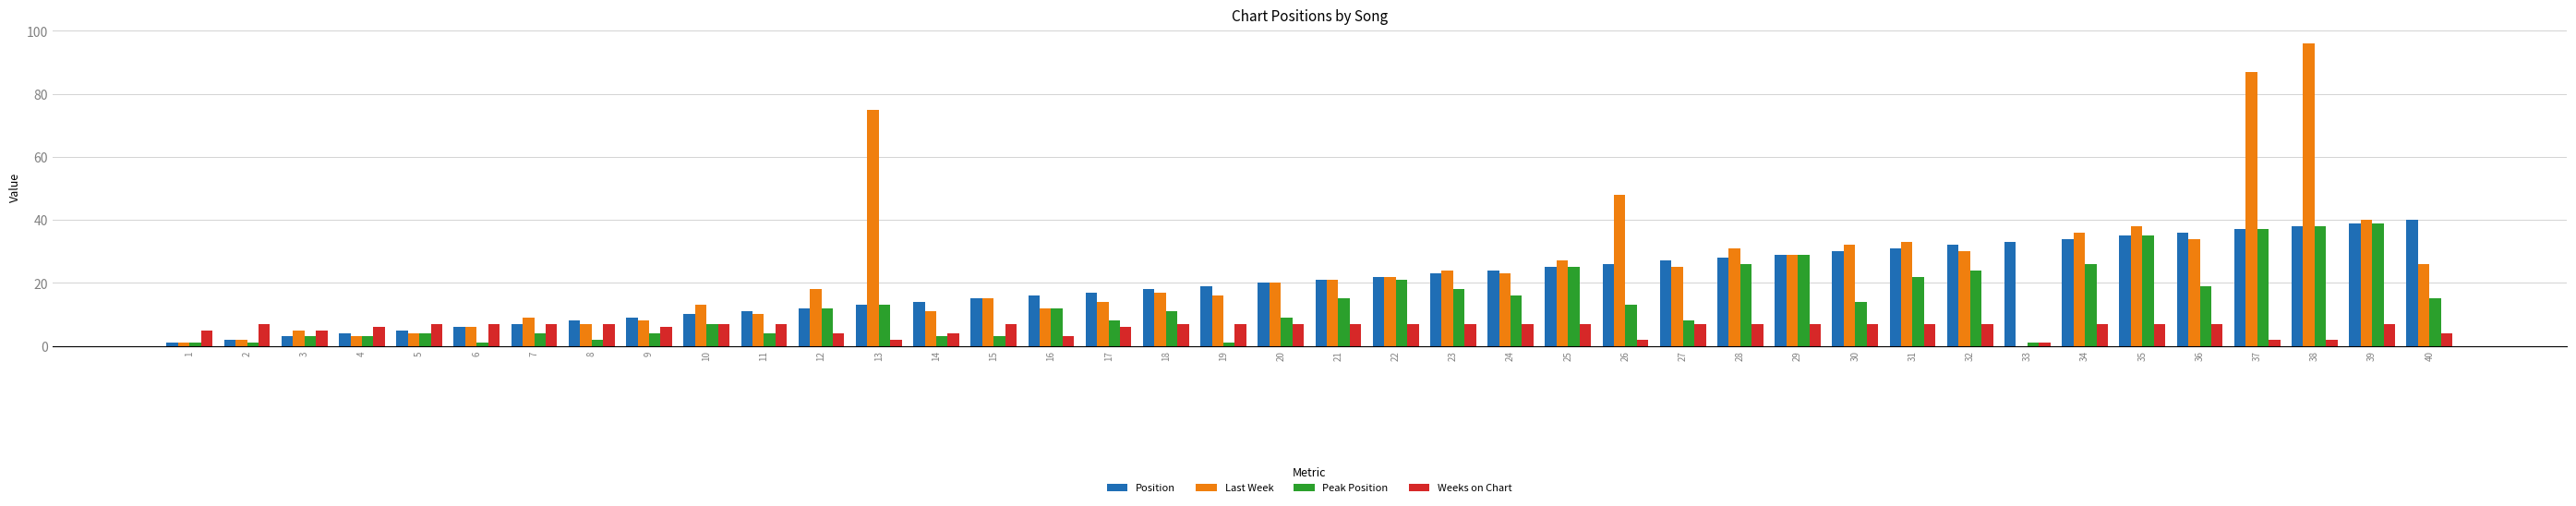

Which series has the widest spread of values?

Last Week